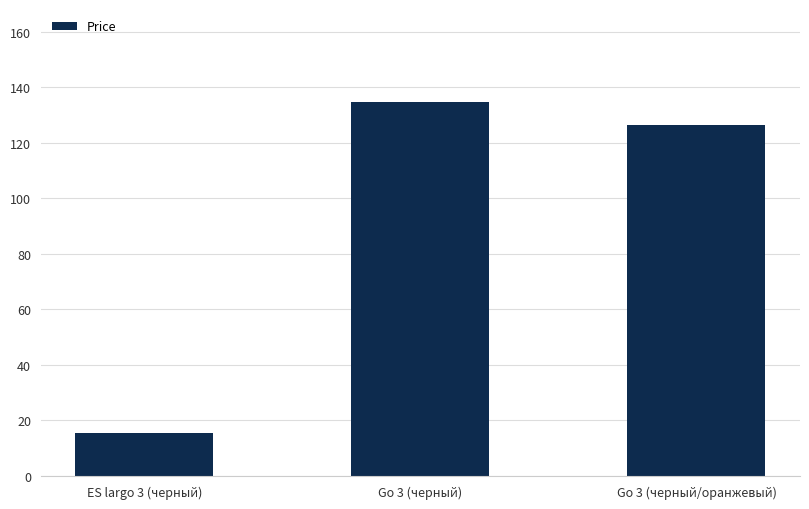

Which category has the lowest value across all series?

ES largo 3 (черный)